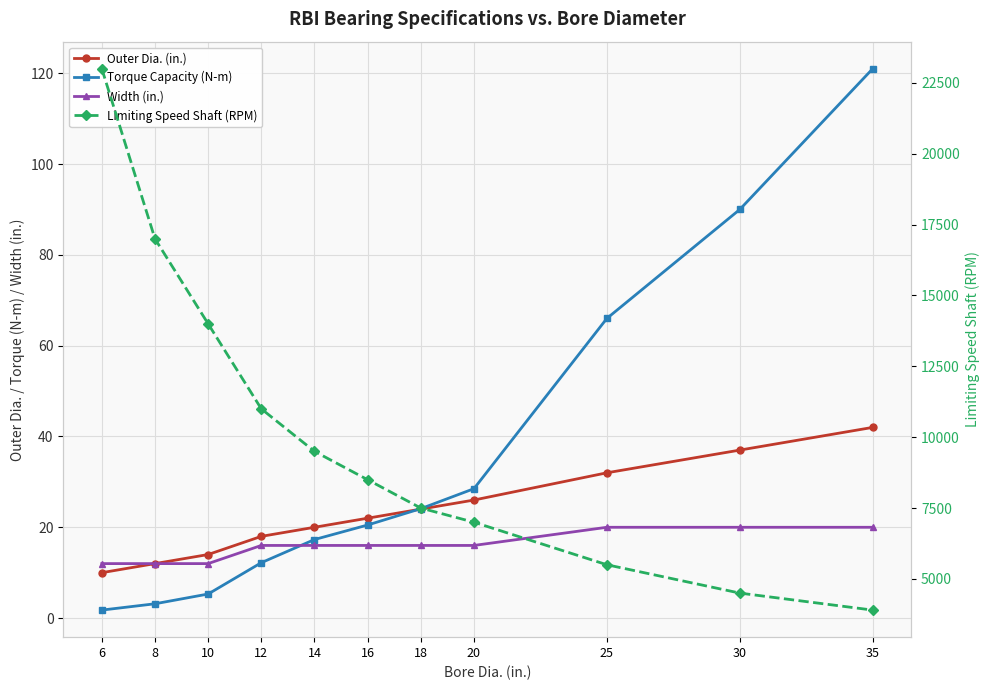

Reading left to right, extract all data points from this chart.

Outer Dia. (in.): 10.0	12.0	14.0	18.0	20.0	22.0	24.0	26.0	32.0	37.0	42.0
Torque Capacity (N-m): 1.8	3.1	5.3	12.2	17.3	20.5	24.1	28.5	66.0	90.0	121.0
Width (in.): 12.0	12.0	12.0	16.0	16.0	16.0	16.0	16.0	20.0	20.0	20.0
Limiting Speed Shaft (RPM): 23000.0	17000.0	14000.0	11000.0	9500.0	8500.0	7500.0	7000.0	5500.0	4500.0	3900.0